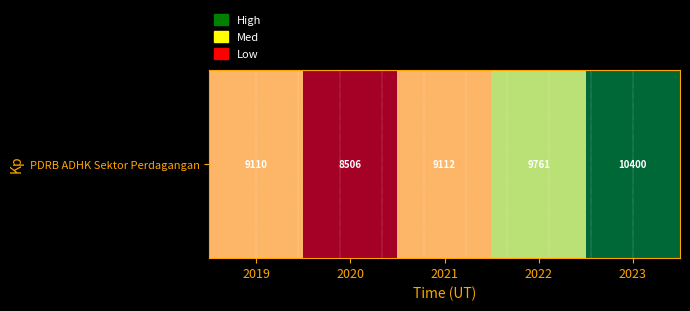

Between 2020 and 2021, which is larger?

2021